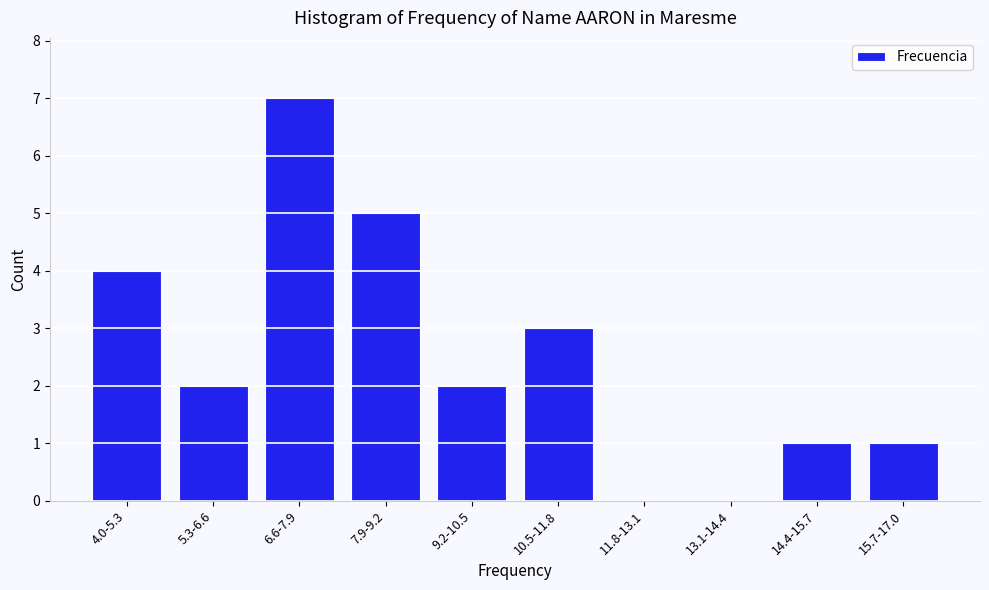

Reading left to right, transcribe all the data shown in this chart.

4.0-5.3=4	5.3-6.6=2	6.6-7.9=7	7.9-9.2=5	9.2-10.5=2	10.5-11.8=3	11.8-13.1=0	13.1-14.4=0	14.4-15.7=1	15.7-17.0=1